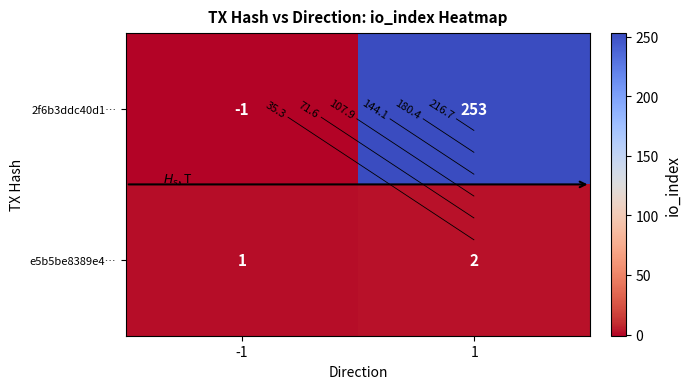

The value of 2f6b3ddc40d1… at -1 is -1. True or false?

True